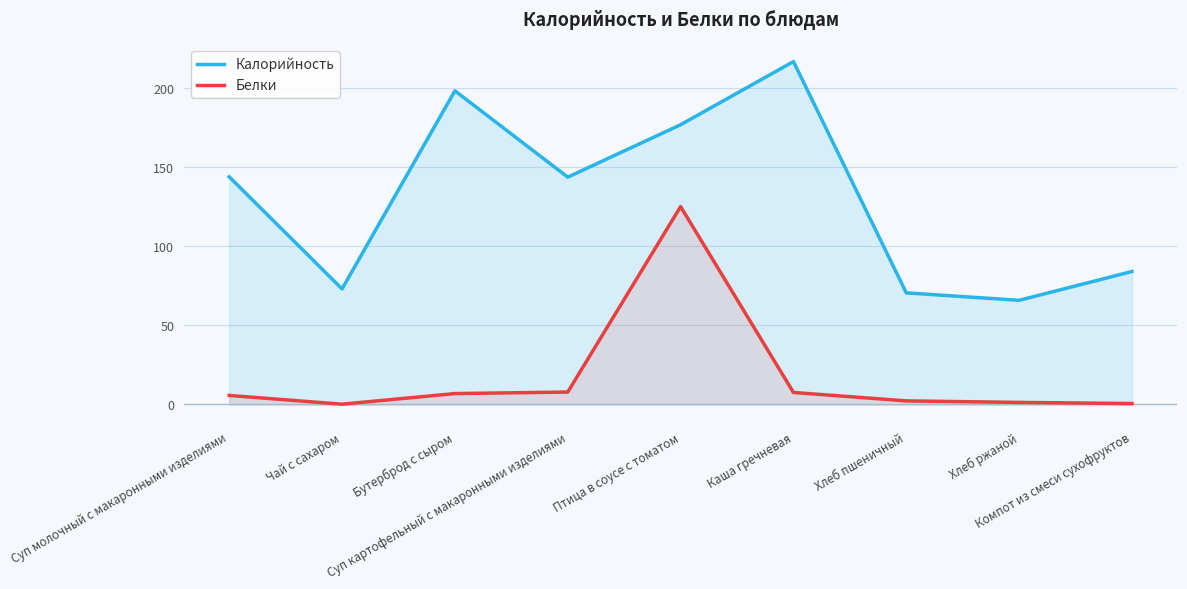

At which label does Калорийность first exceed 143?

Суп молочный с макаронными изделиями